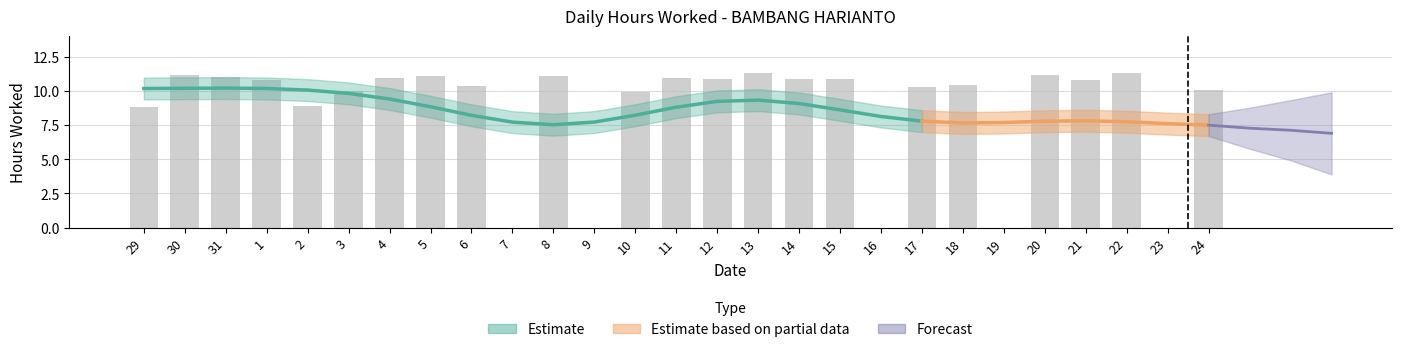

Approximately how many times larger is the value at 8 compared to 3?

1.1